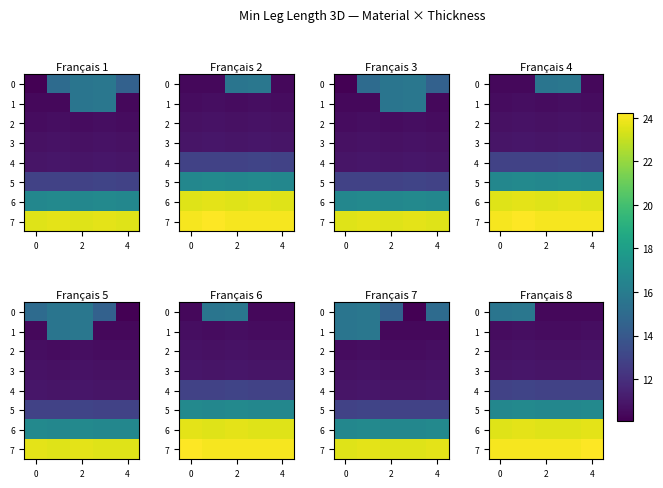

What is the maximum value for 0?

15.7